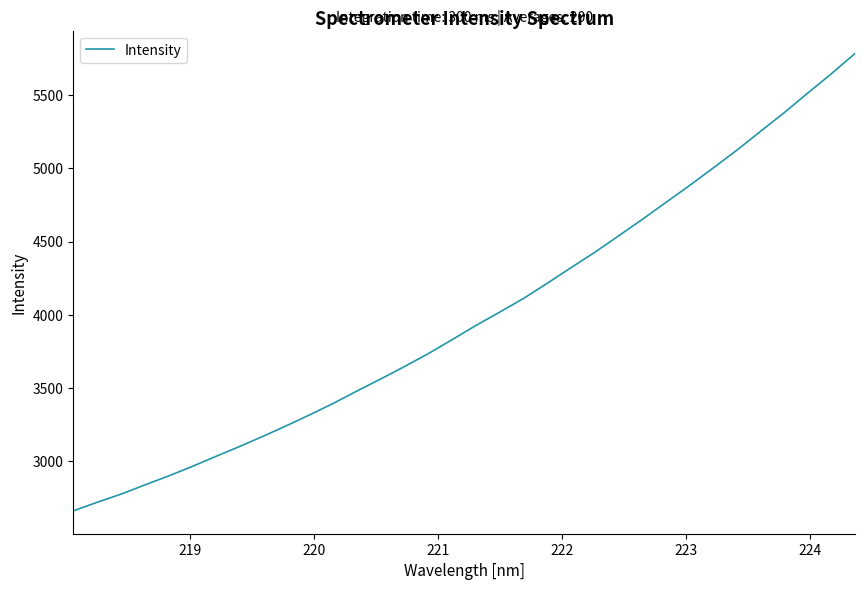

What is the minimum value shown in the chart?

2662.6